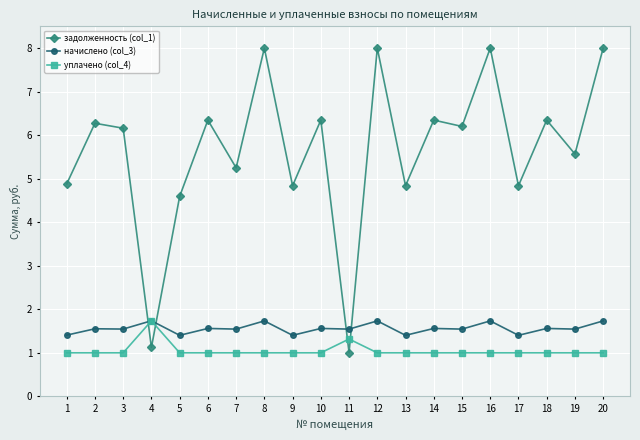

What is the total value across all series at 1?

7.3